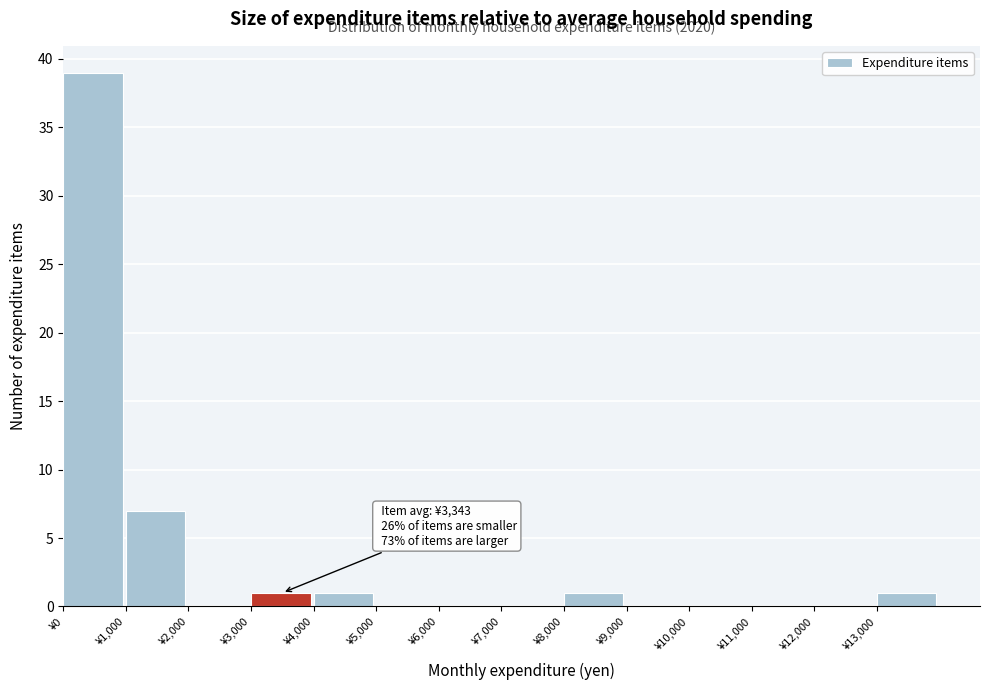

Which range on the x-axis has the tallest bar?

0 to 1000